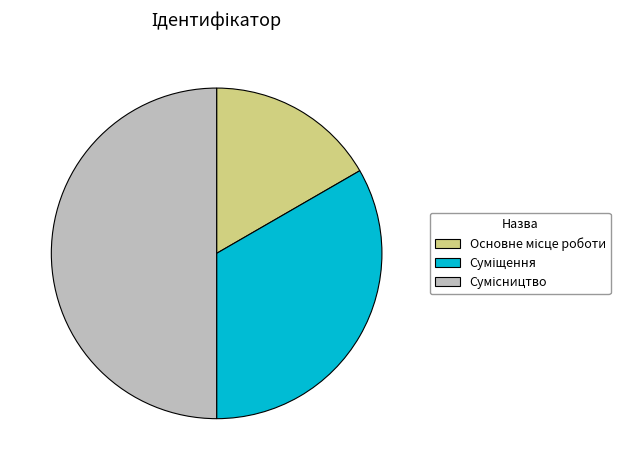

To the nearest percent, what is the combined percentage of Сумісництво and Основне місце роботи?

67%